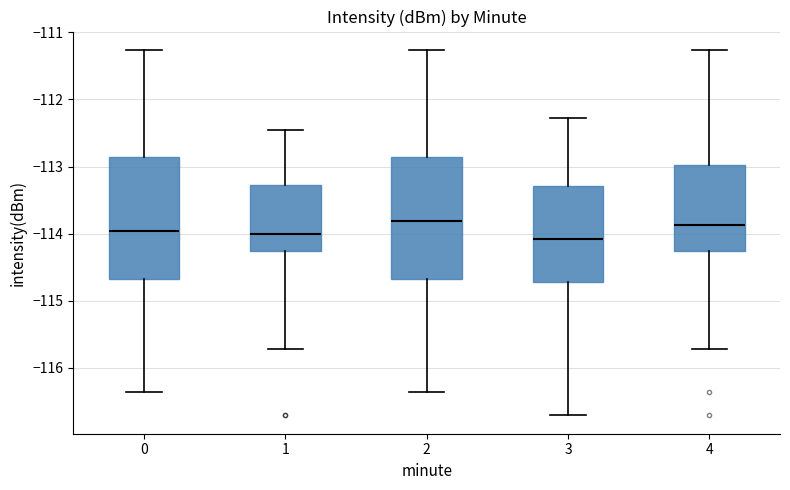

Reading left to right, read every box against the y-axis: the position of its median line, the range the box covers, and the ends of its whiskers. The values are not printed on the chart, so give them approximately, as read against the axis.

0: median -114.0, box -114.7 to -112.9, whiskers -116.4 to -111.3
1: median -114.0, box -114.3 to -113.3, whiskers -115.7 to -112.5
2: median -113.8, box -114.7 to -112.9, whiskers -116.4 to -111.3
3: median -114.1, box -114.7 to -113.3, whiskers -116.7 to -112.3
4: median -113.9, box -114.3 to -113.0, whiskers -115.7 to -111.3